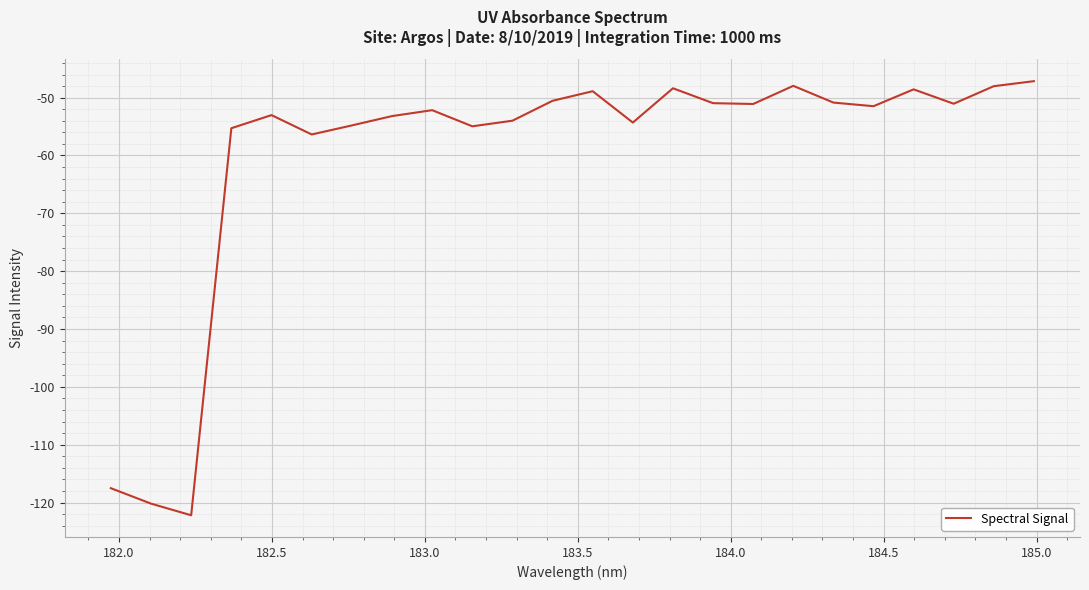

What is the difference between the maximum and minimum values?

75.0